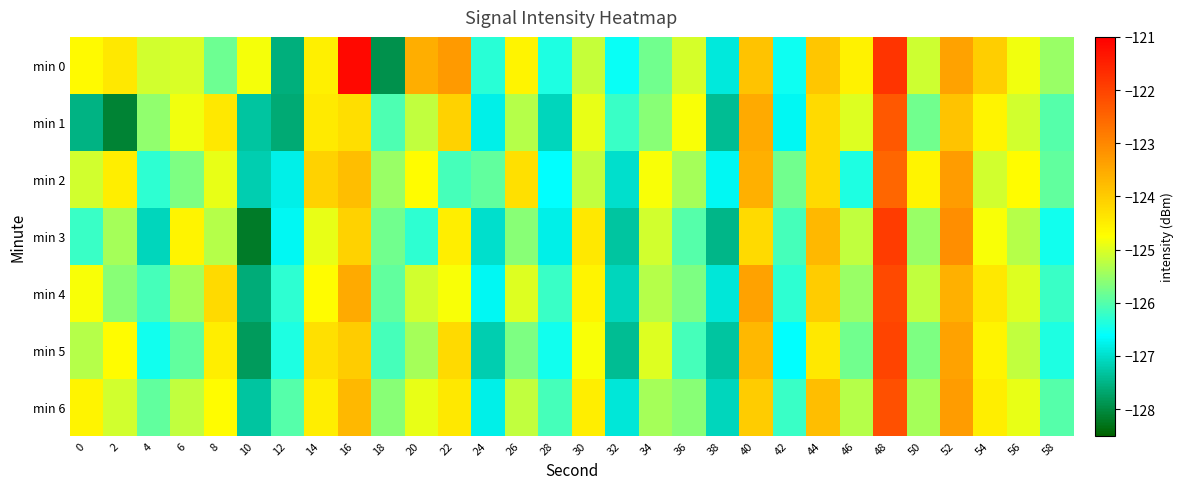

Which has a higher value, 40 or 54?

40